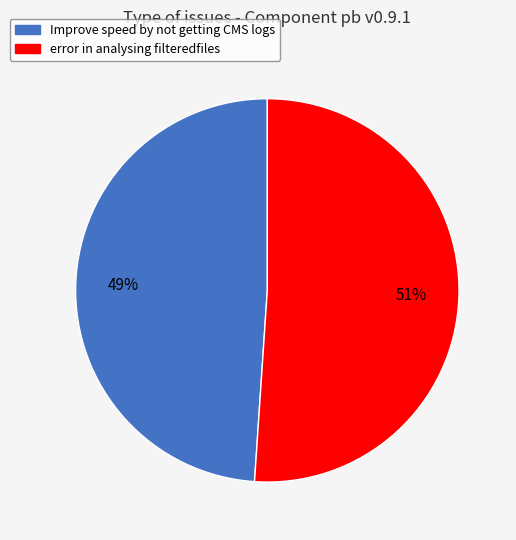

Does any single category account for the majority?

Yes